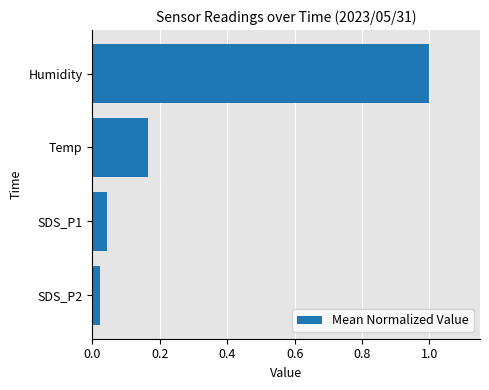

Between Humidity and SDS_P2, which is larger?

Humidity